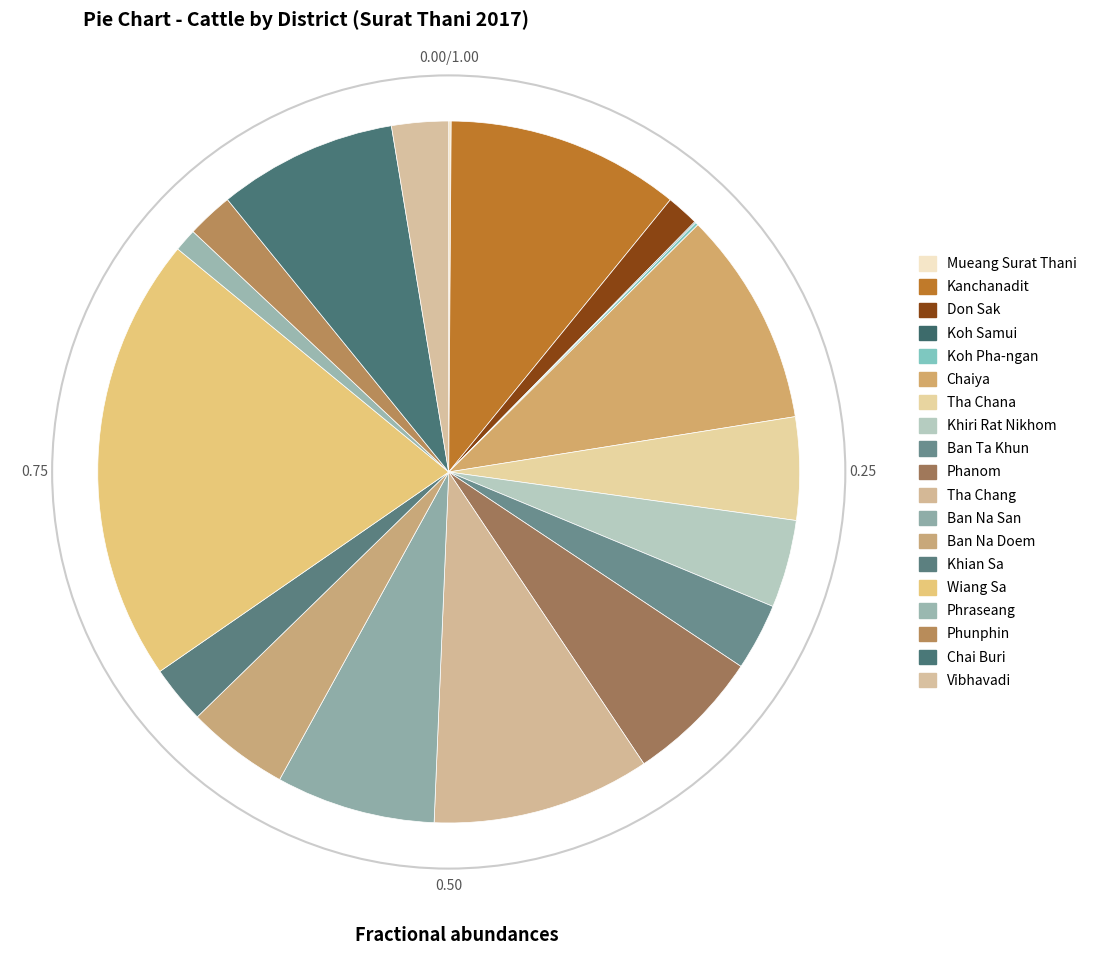

Which category has the biggest portion of the pie?

Wiang Sa